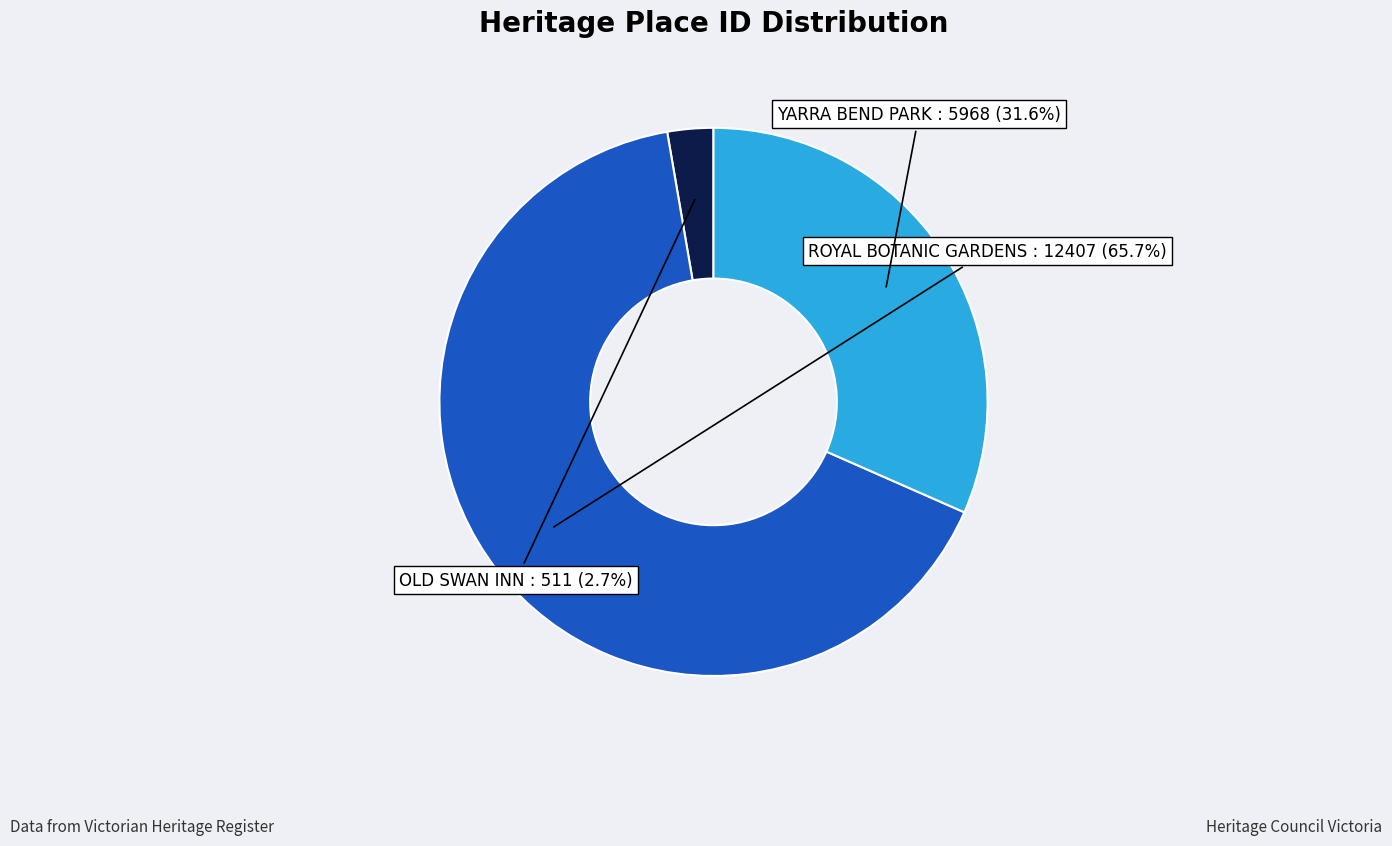

Between ROYAL BOTANIC GARDENS and OLD SWAN INN, which is larger?

ROYAL BOTANIC GARDENS